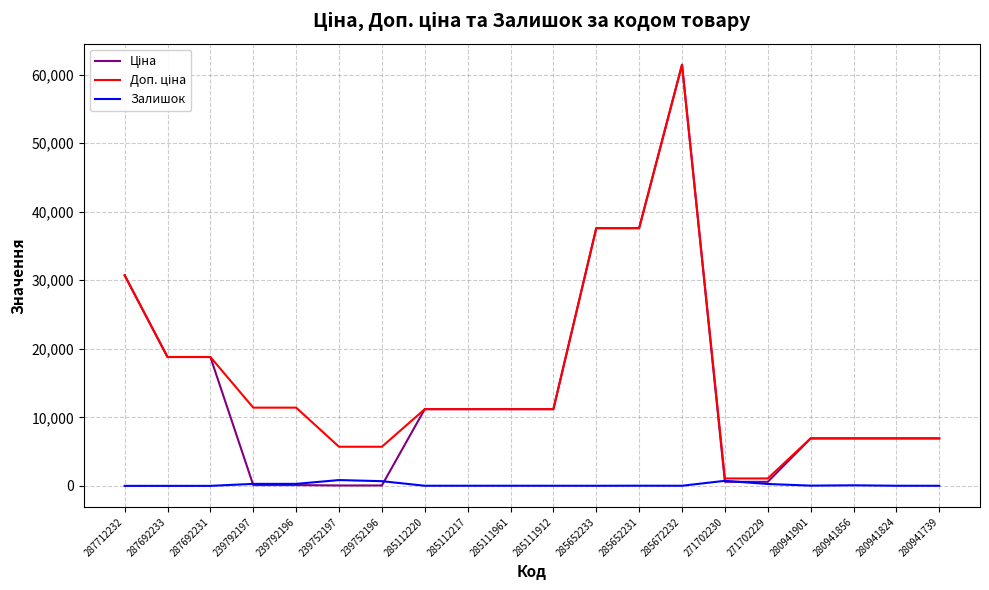

At which category does the chart reach its peak across all series?

285672232